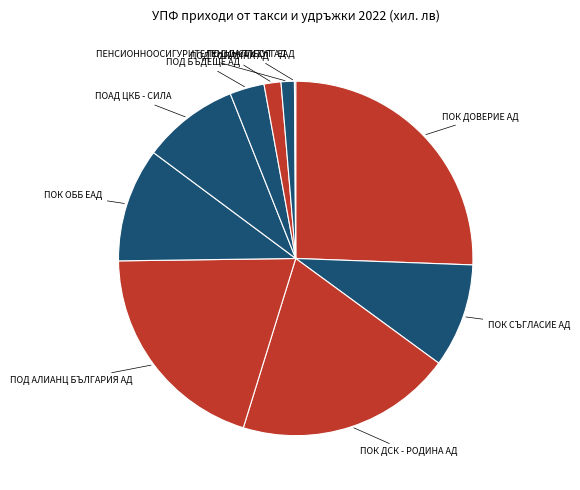

Is there a majority slice in this chart?

No